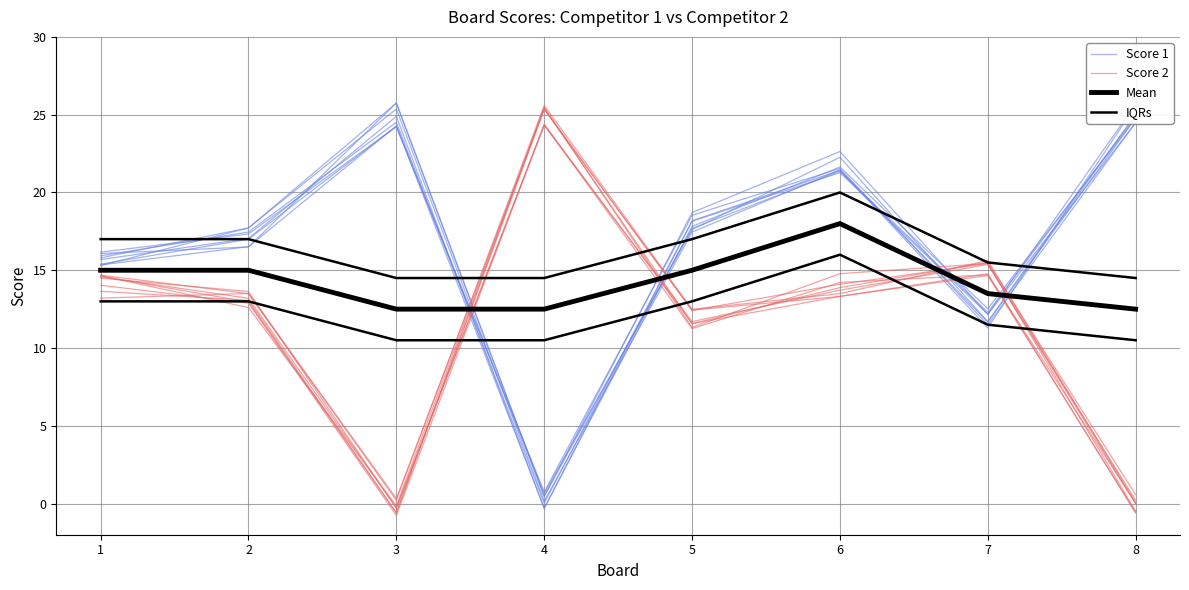

How many series are shown in this chart?

4